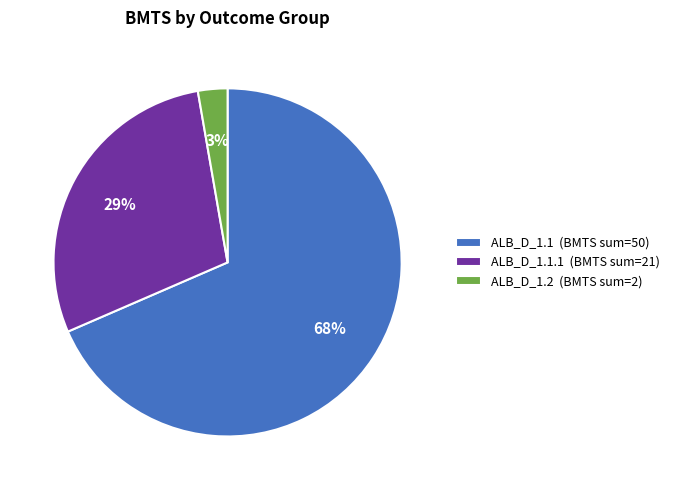

Between ALB_D_1.1 (BMTS sum=50) and ALB_D_1.2 (BMTS sum=2), which is larger?

ALB_D_1.1 (BMTS sum=50)